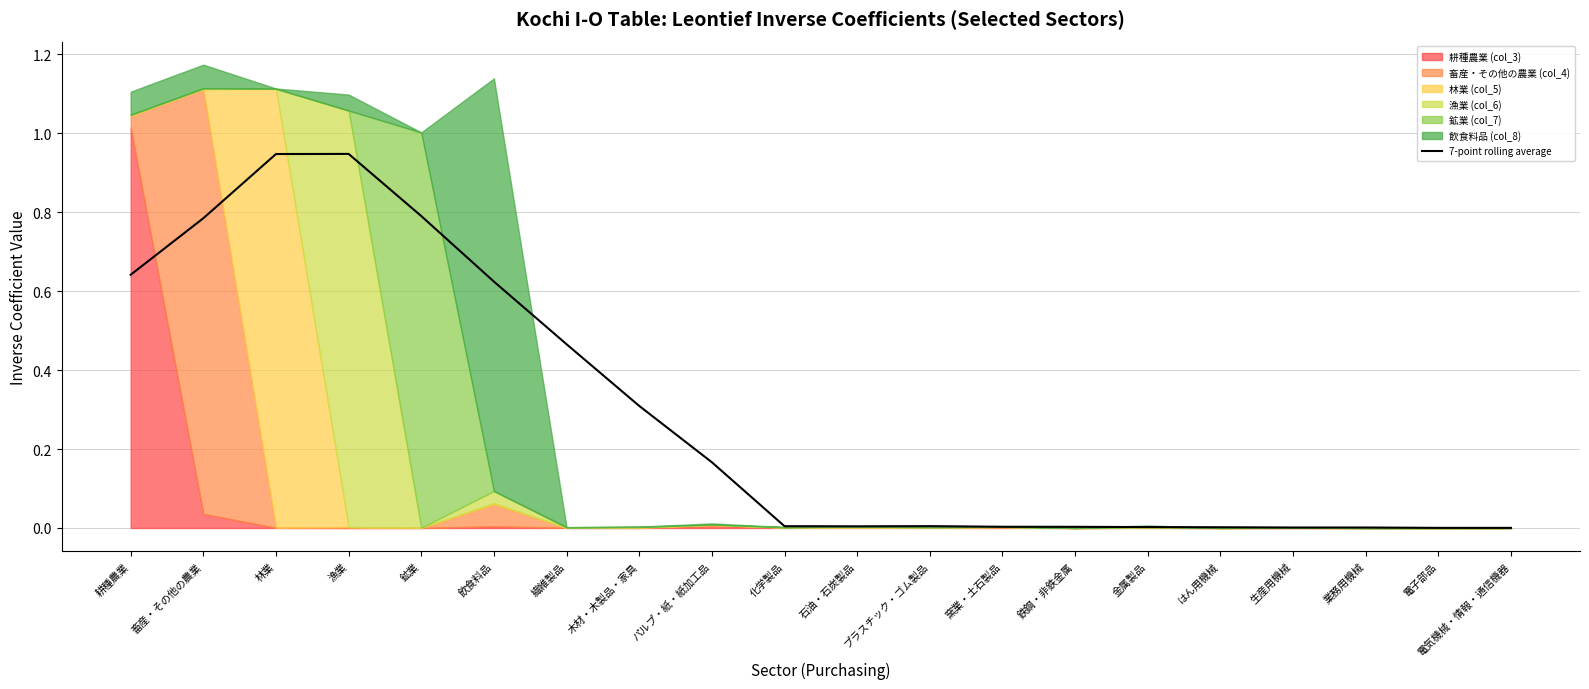

What position from the left is 畜産・その他の農業?

2